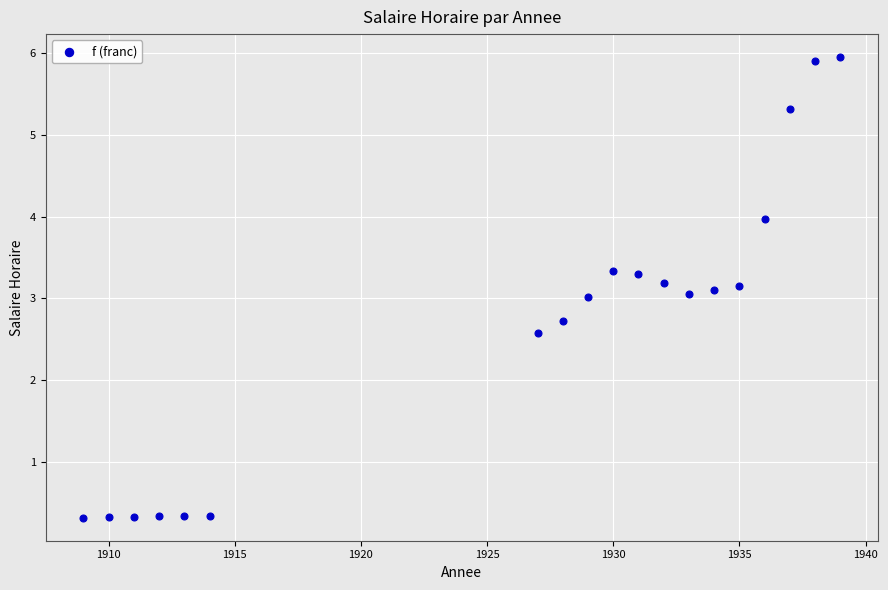

What is the range of X values (max minus min)?

30.0